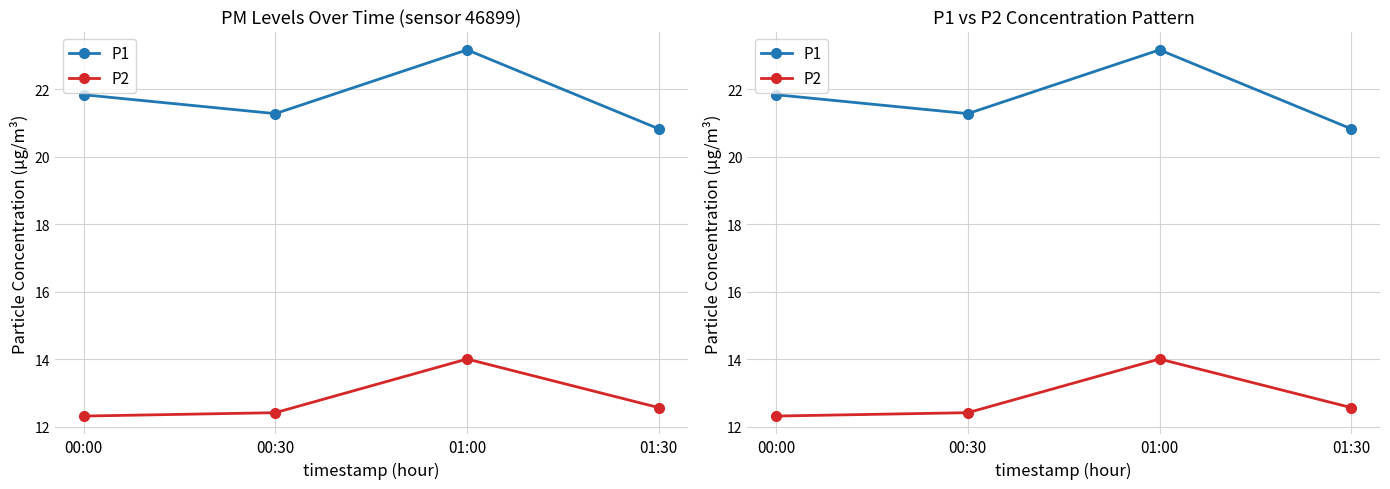

What is the difference between the maximum and second lowest values in the P1 series?

1.9